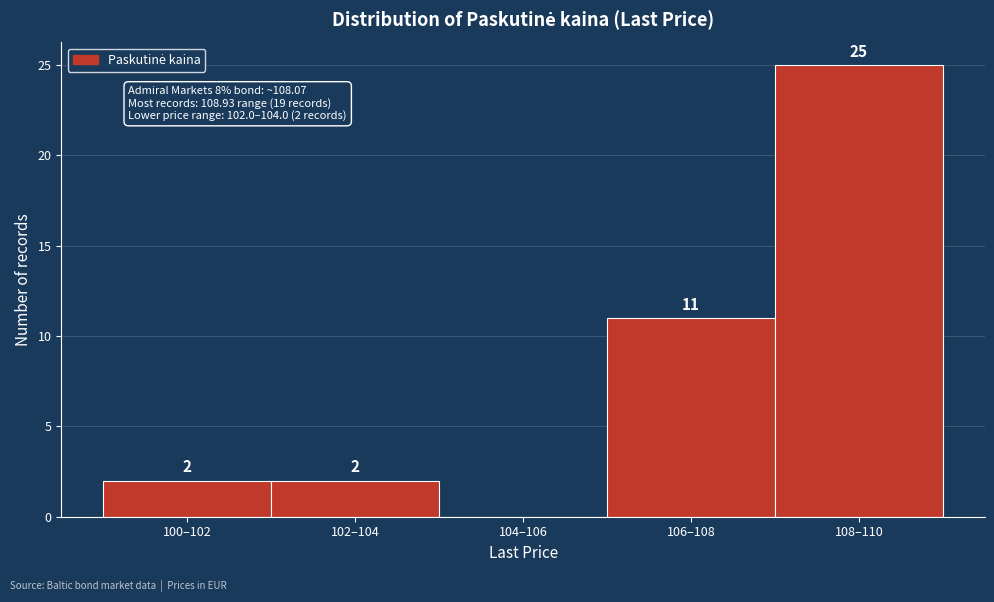

Reading left to right, extract all data points from this chart.

100–102=2	102–104=2	104–106=0	106–108=11	108–110=25